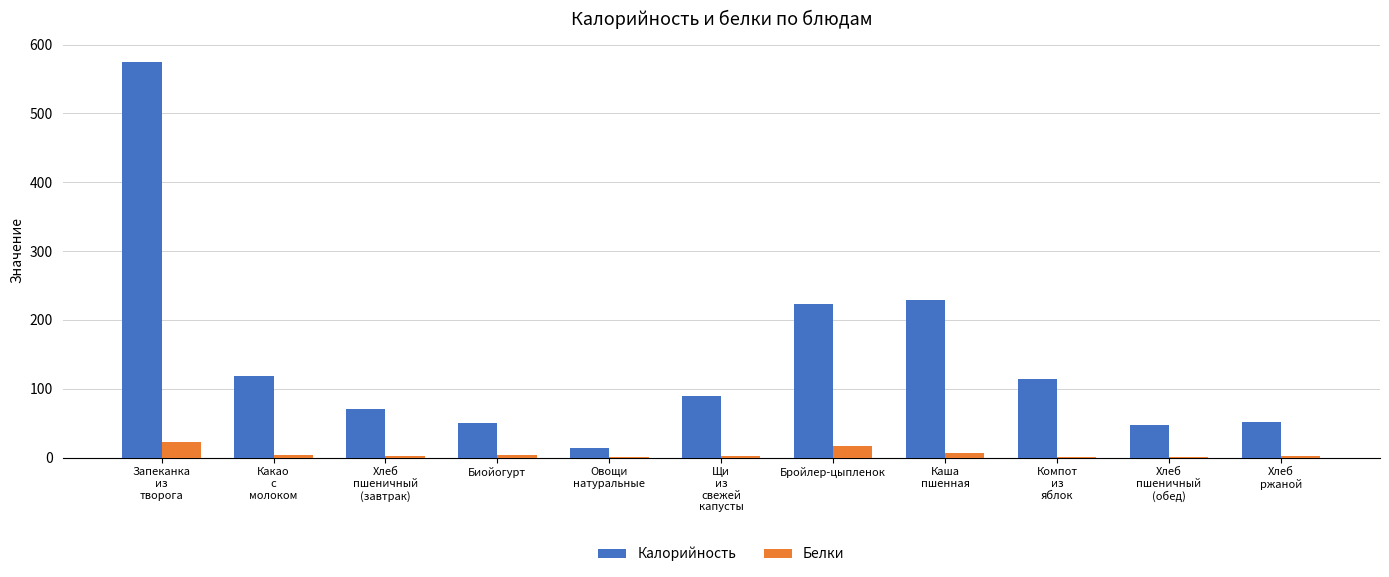

Which series has the largest total across all categories?

Калорийность